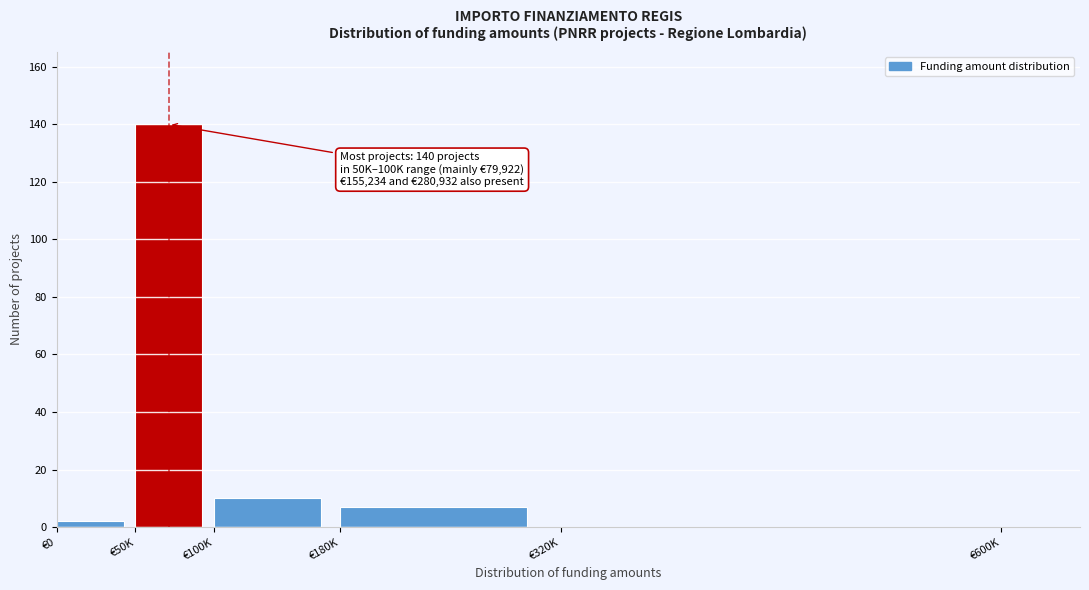

Reading left to right, transcribe all the data shown in this chart.

€0=2	€50K=140	€100K=10	€180K=7	€320K=0